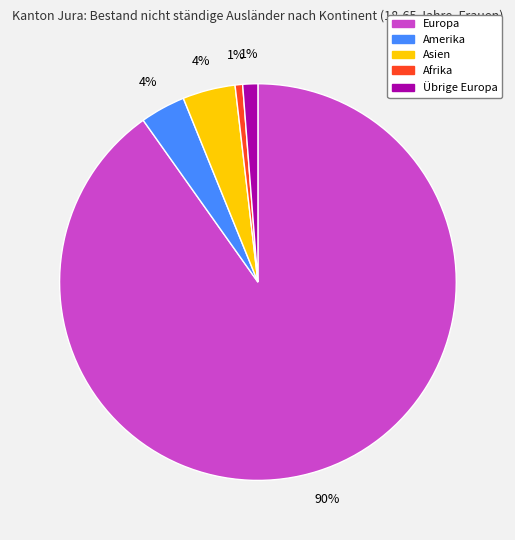

Do Übrige Europa and Afrika together represent more than half of the pie?

No